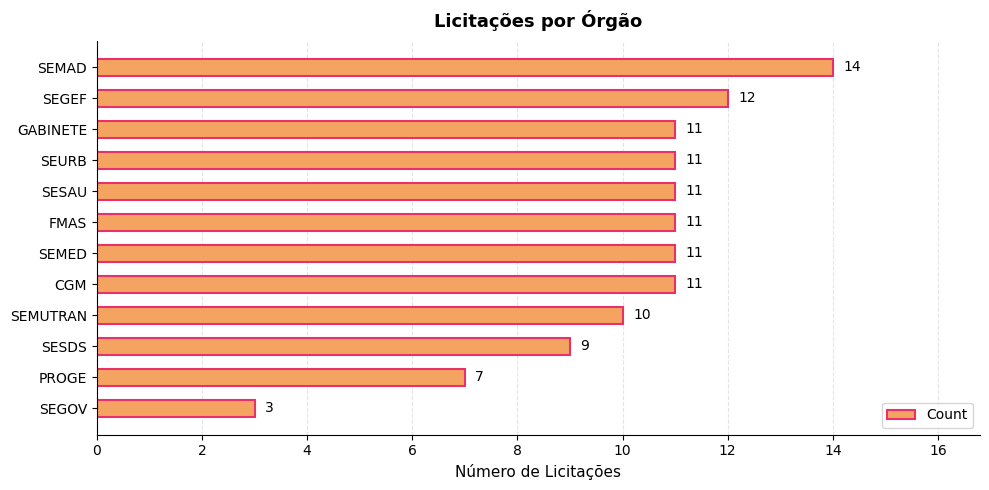

True or false: the data shows 3 at SEGOV.

True